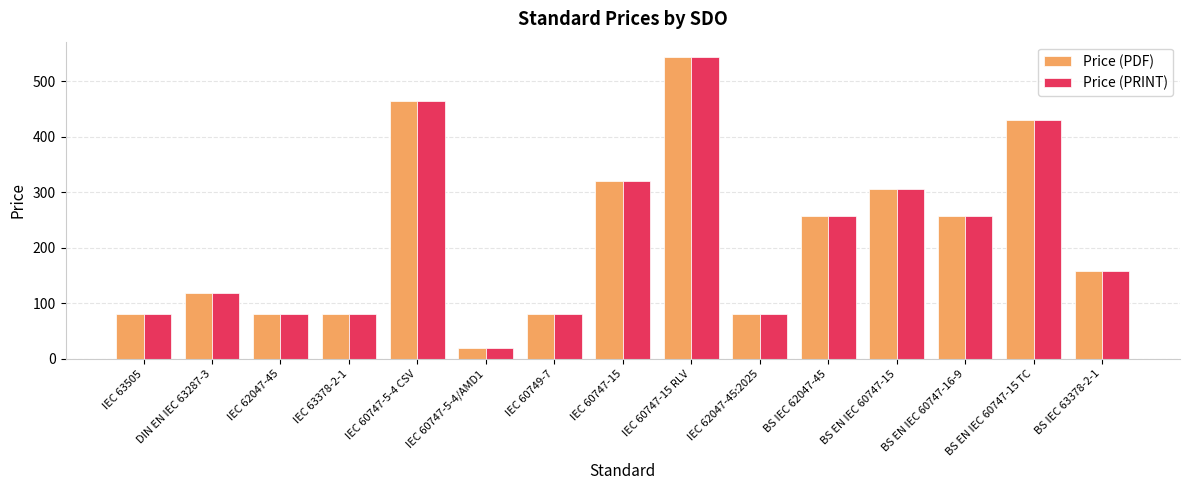

Is the value of Price (PDF) at BS EN IEC 60747-15 greater than the value of Price (PRINT) at IEC 60747-5-4 CSV?

No